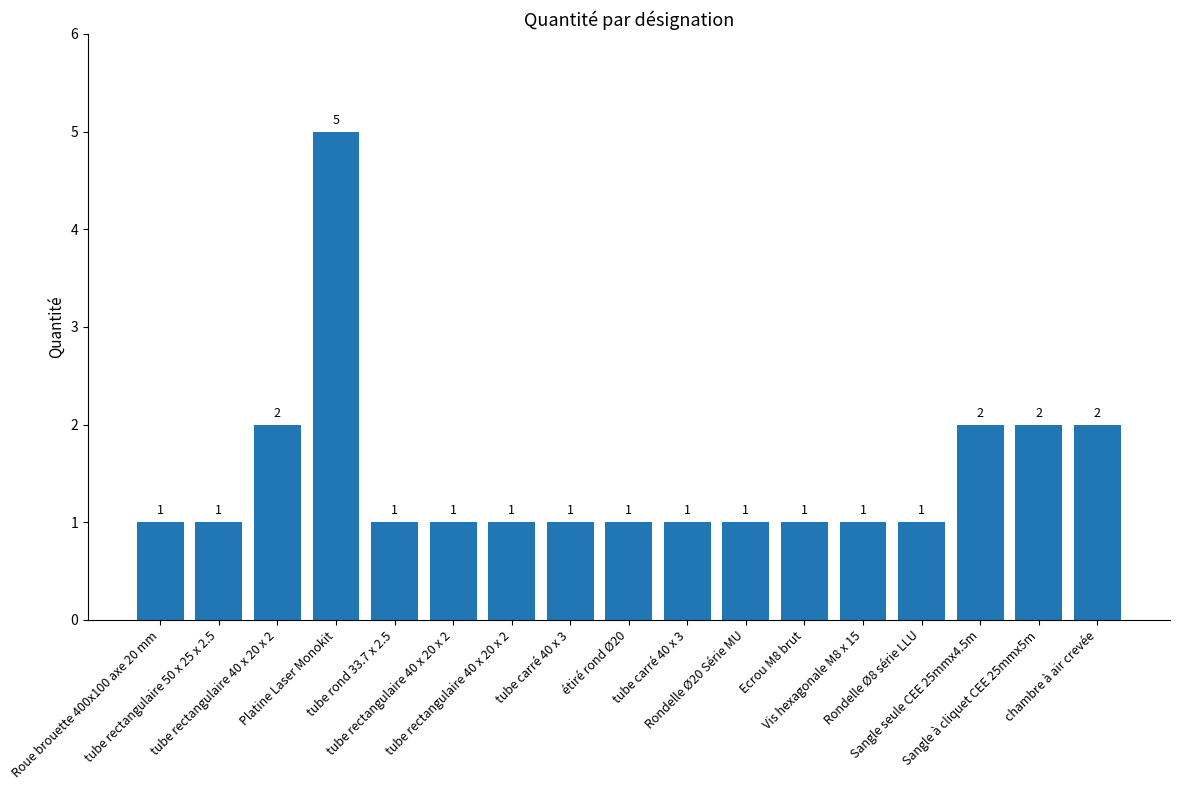

Reading left to right, list all the values displayed in this chart.

Roue brouette 400x100 axe 20 mm=1	tube rectangulaire 50 x 25 x 2.5=1	tube rectangulaire 40 x 20 x 2=2	Platine Laser Monokit=5	tube rond 33.7 x 2.5=1	tube rectangulaire 40 x 20 x 2=1	tube rectangulaire 40 x 20 x 2=1	tube carré 40 x 3=1	étiré rond Ø20=1	tube carré 40 x 3=1	Rondelle Ø20 Série MU=1	Ecrou M8 brut=1	Vis hexagonale M8 x 15=1	Rondelle Ø8 série LLU=1	Sangle seule CEE 25mmx4.5m=2	Sangle à cliquet CEE 25mmx5m=2	chambre à air crevée=2